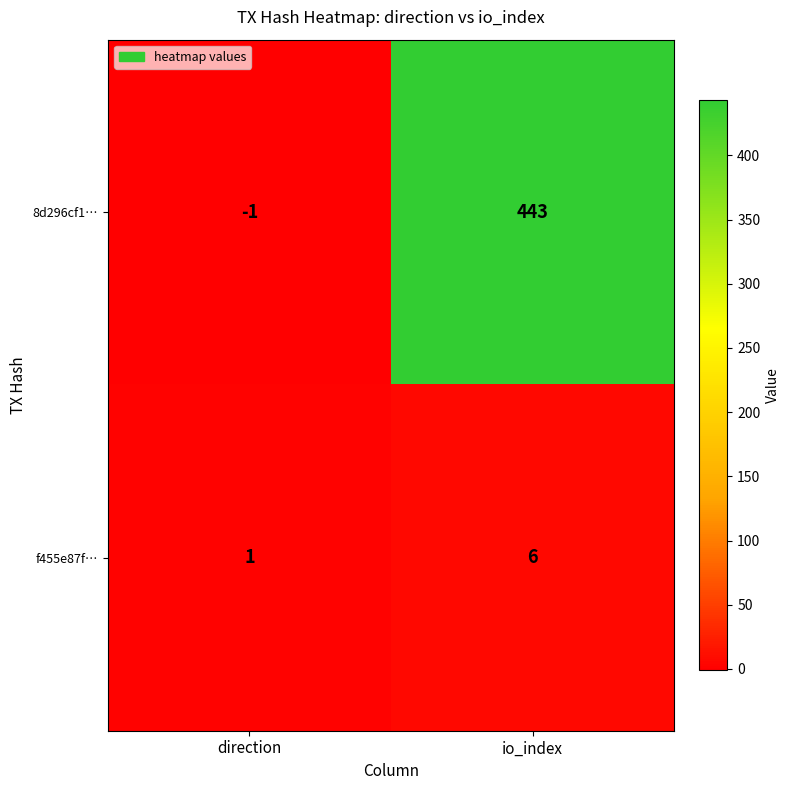

Rank the series by their average value, from highest to lowest.

8d296cf1…, f455e87f…